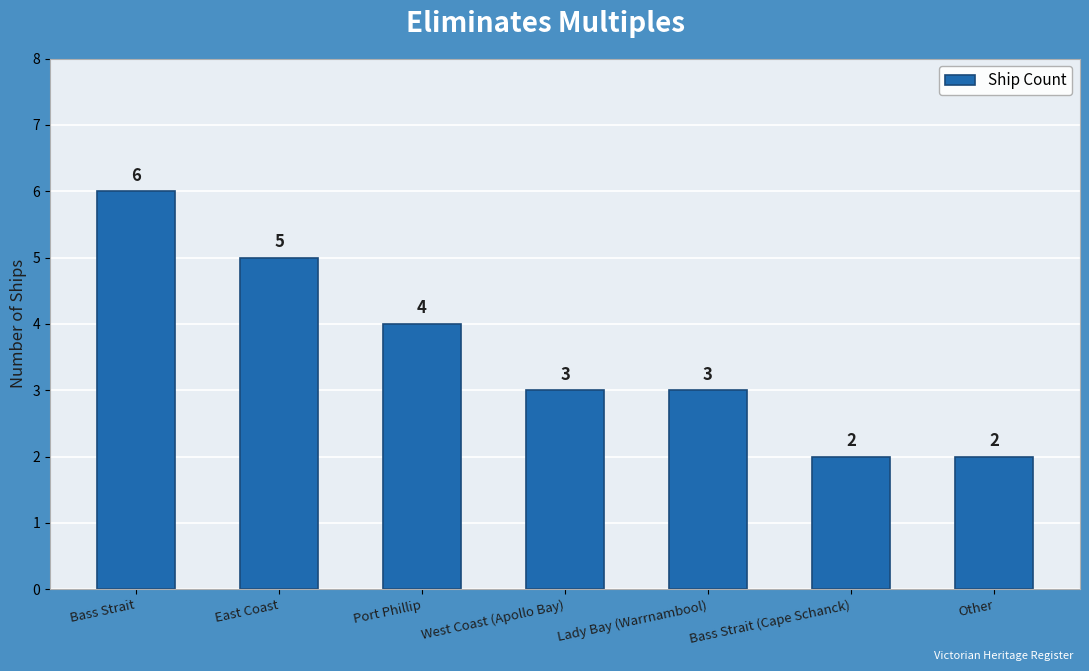

Where is the data nearest to the value 4?

Port Phillip